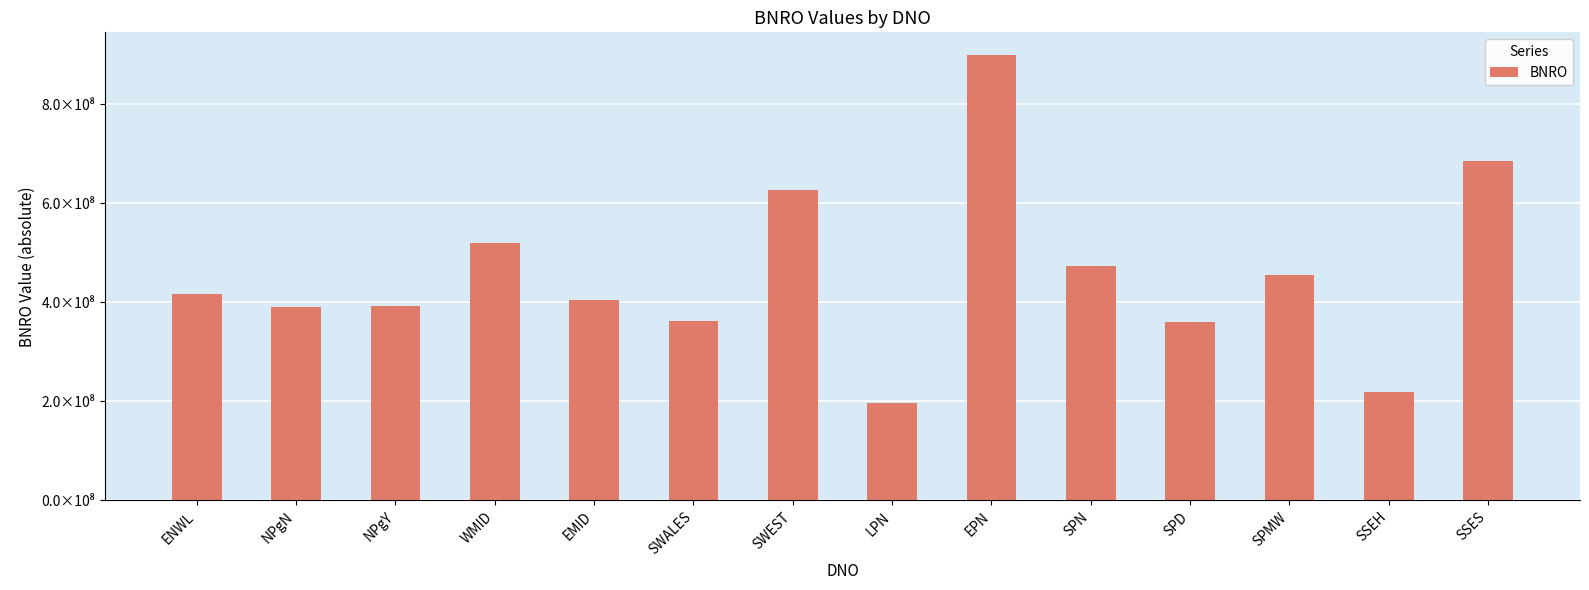

The value at SPN is 696569462.2. True or false?

False